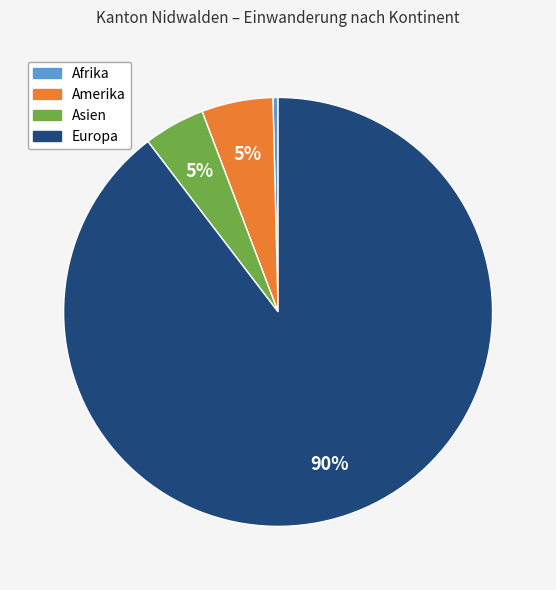

Is there a majority slice in this chart?

Yes